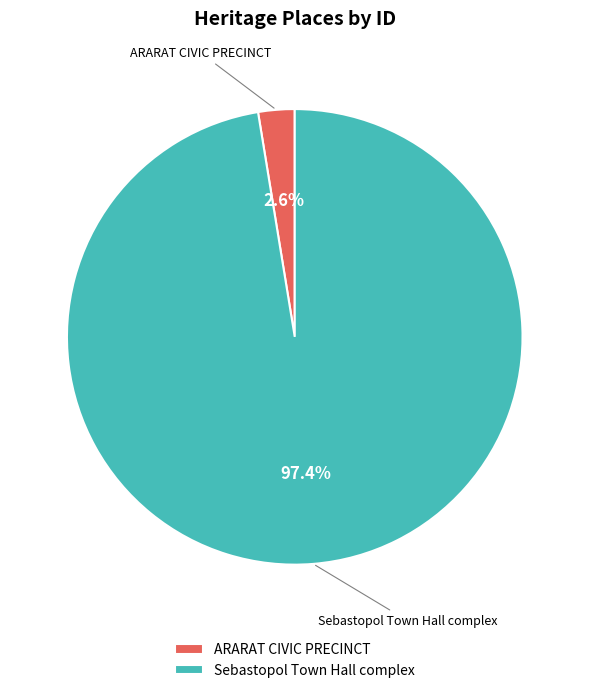

To the nearest percent, what is the difference between the largest and smallest slice percentages?

95%